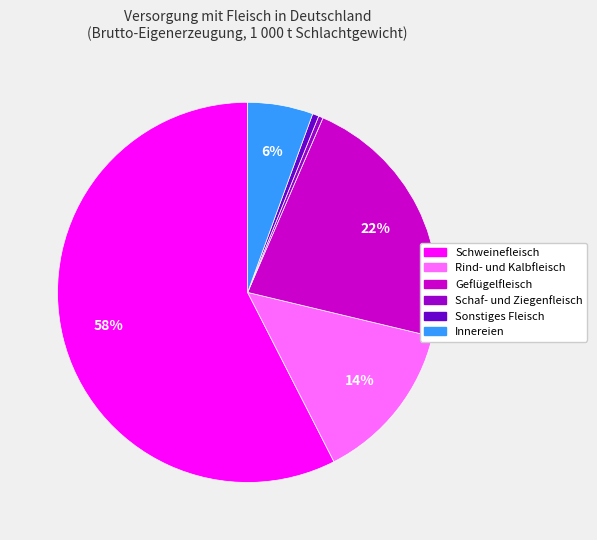

Is it true that Innereien is 6% of the pie?

True